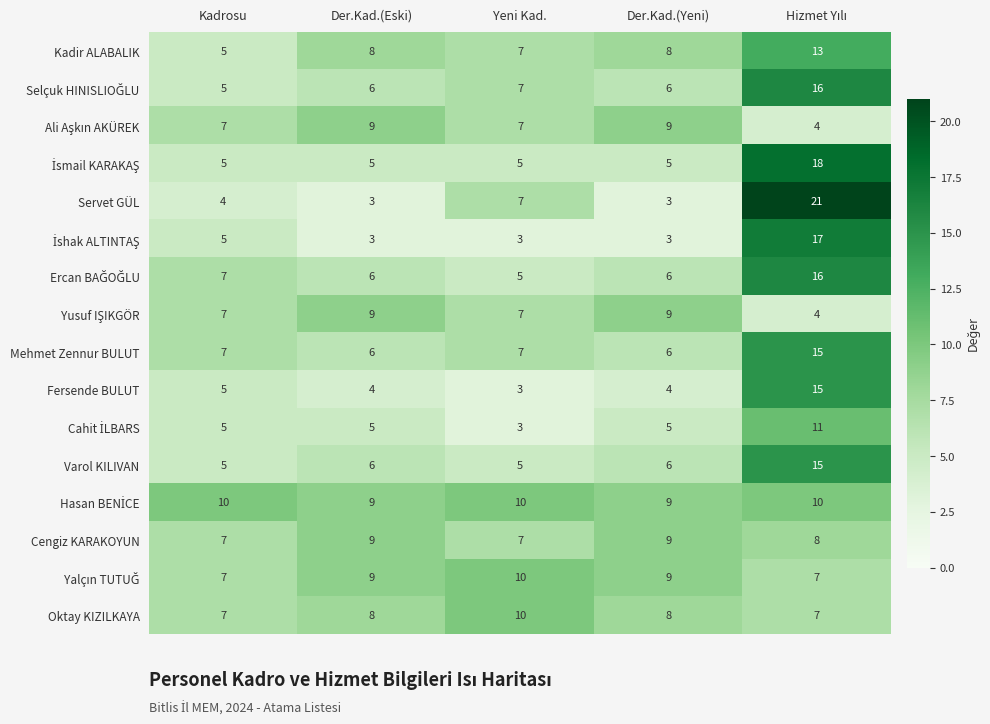

The value of Mehmet Zennur BULUT at Der.Kad.(Yeni) is 2. True or false?

False